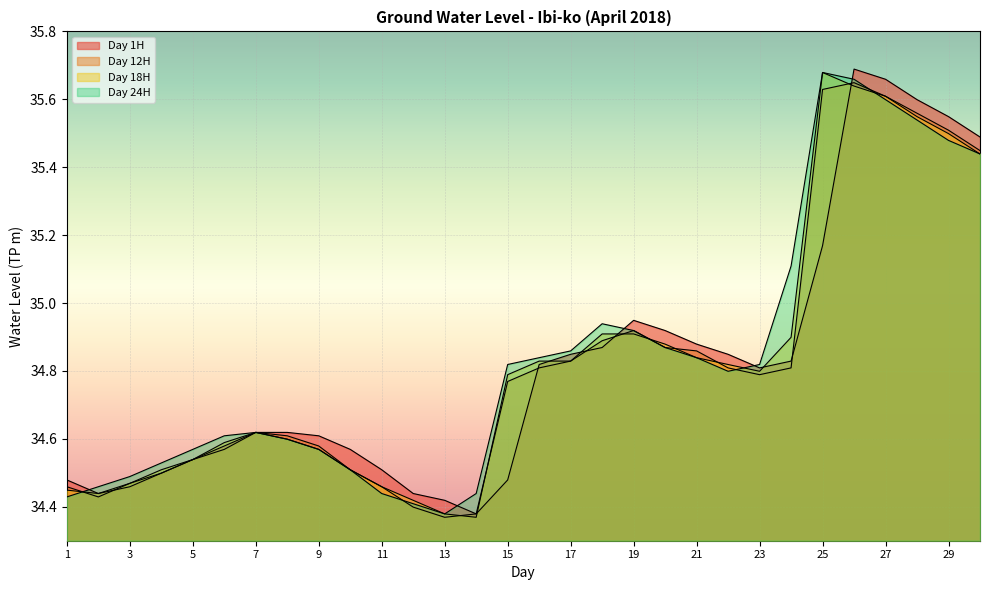

Is it true that Day 1H equals 35.5 at 30?

True